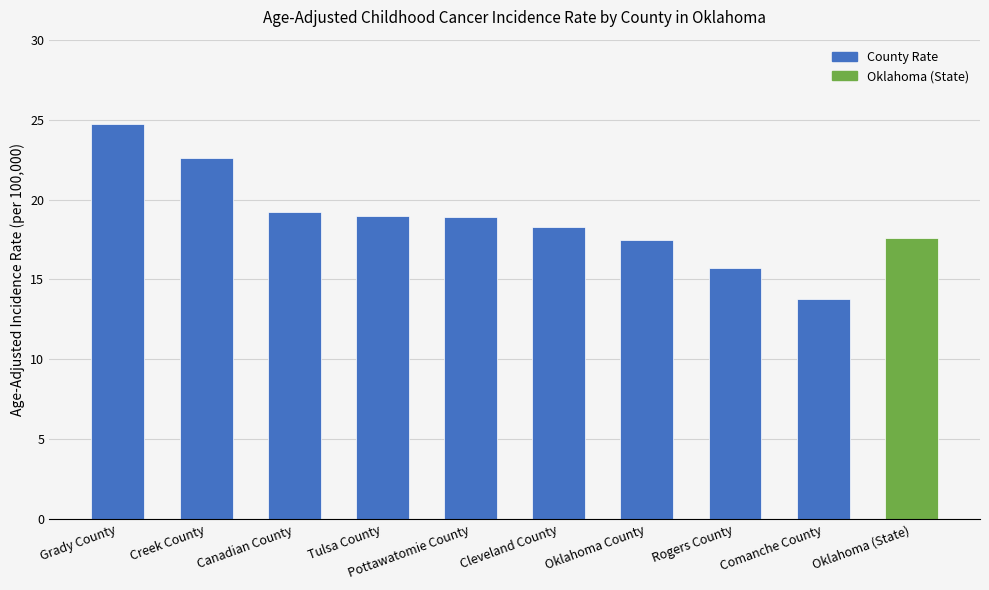

At which label does the data first exceed 18?

Grady County